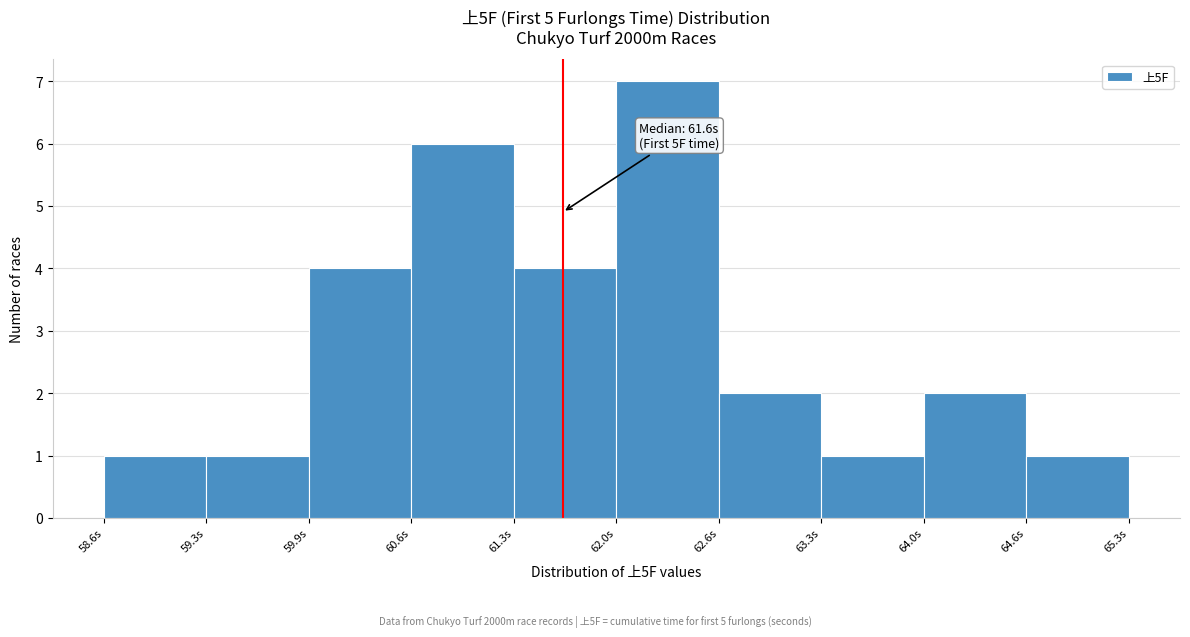

Which range on the x-axis has the tallest bar?

61.95 to 62.62